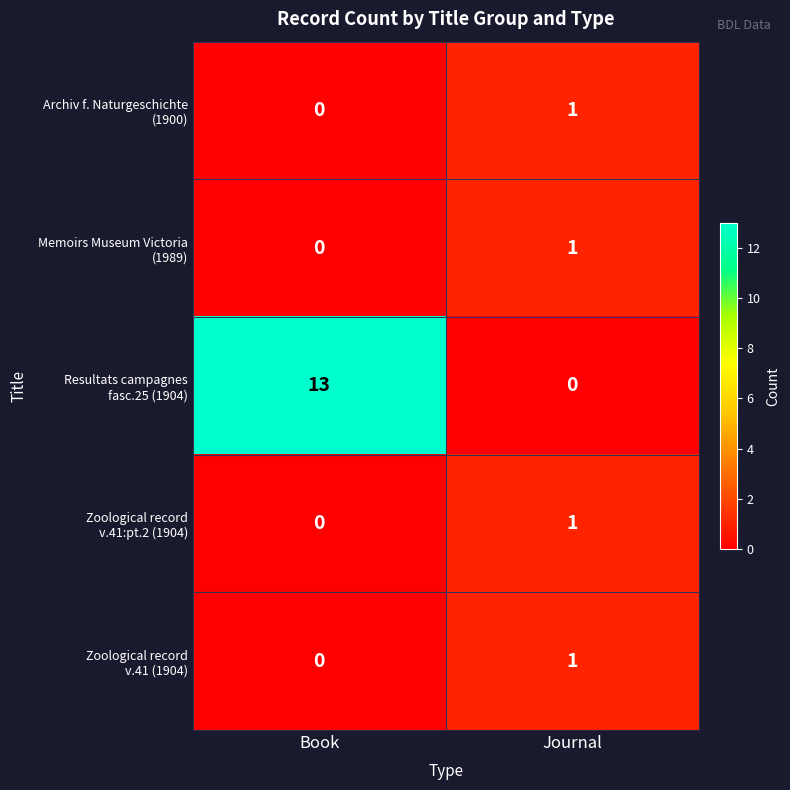

What is the total value across all series at Journal?

4